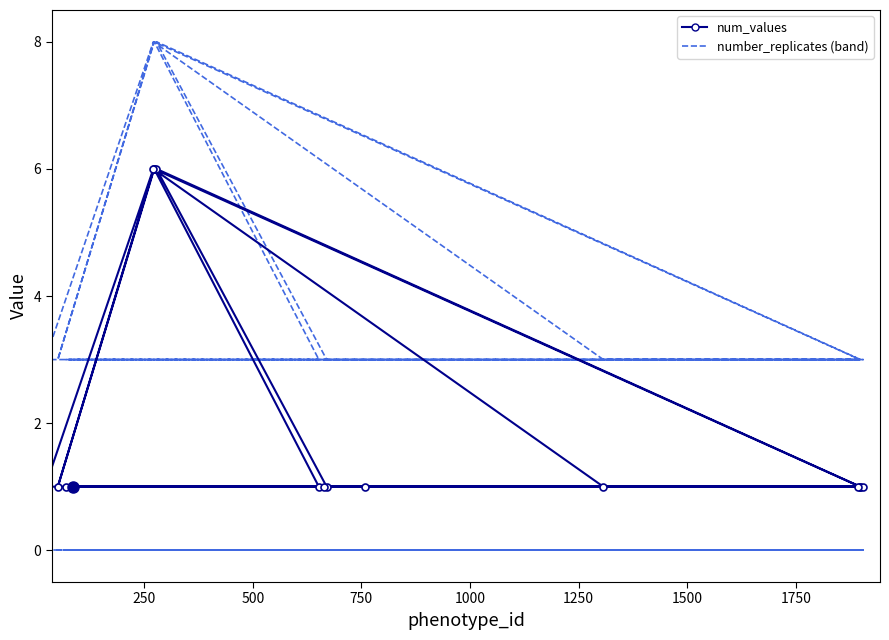

What is the value of the 8th point from the left?

1